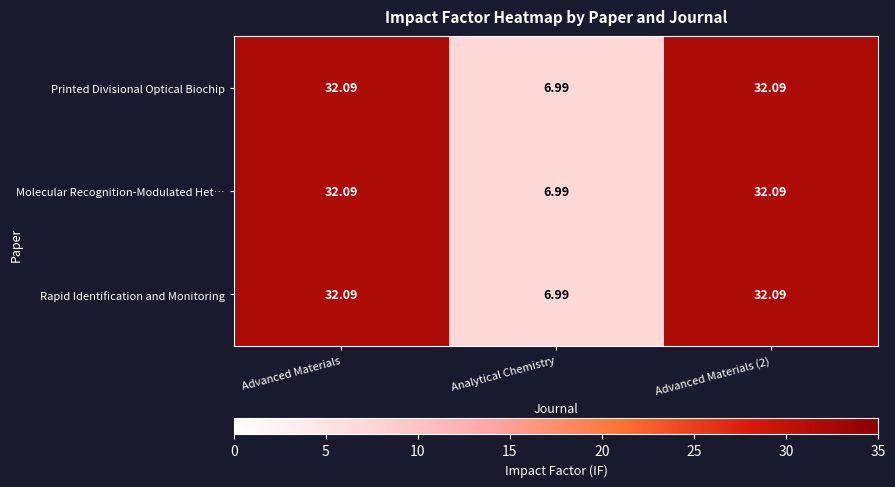

What is the total value across all series at Advanced Materials?

96.3